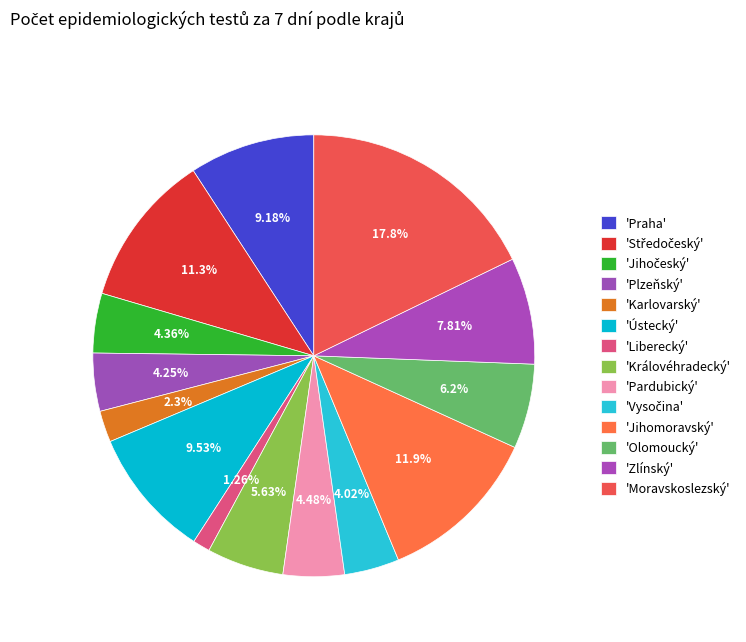

Which category has the smallest portion of the pie?

Liberecký